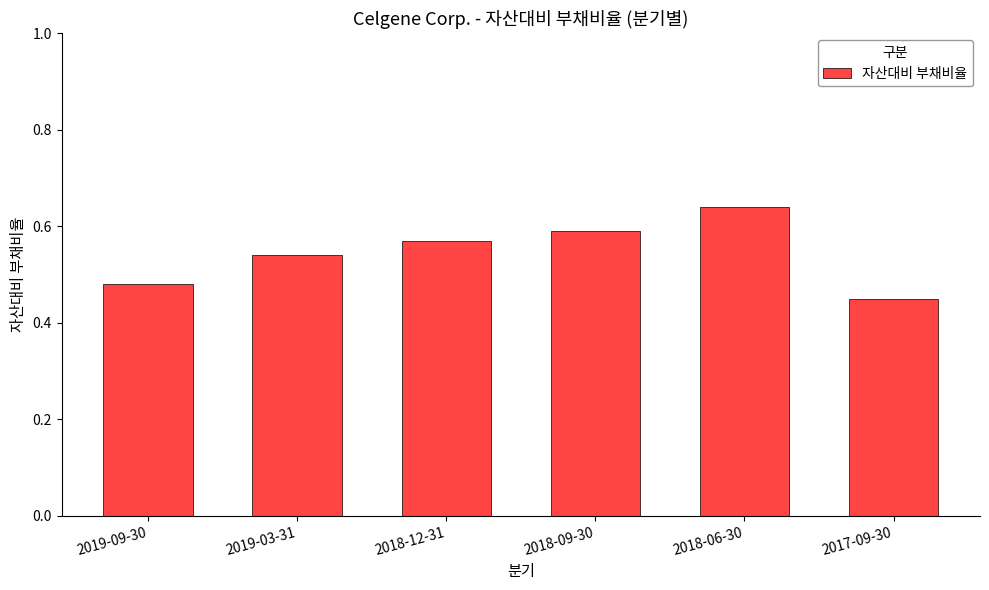

What is the label of the 6th bar from the left?

2017-09-30